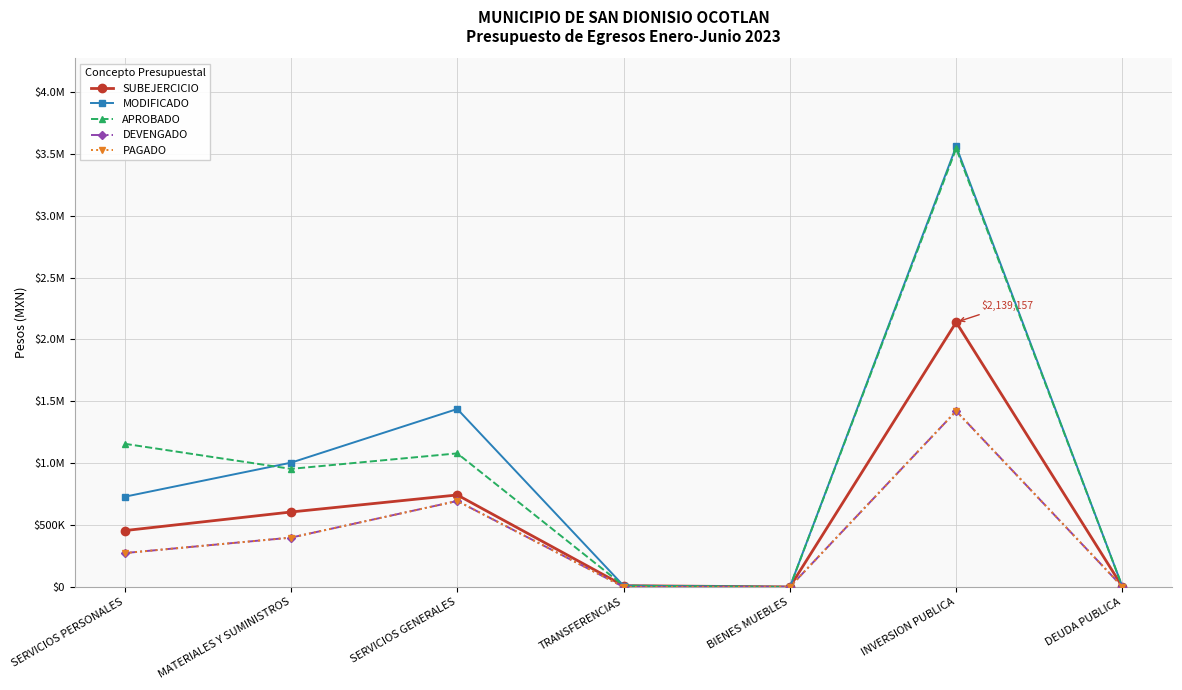

Does the chart have visible grid lines?

Yes